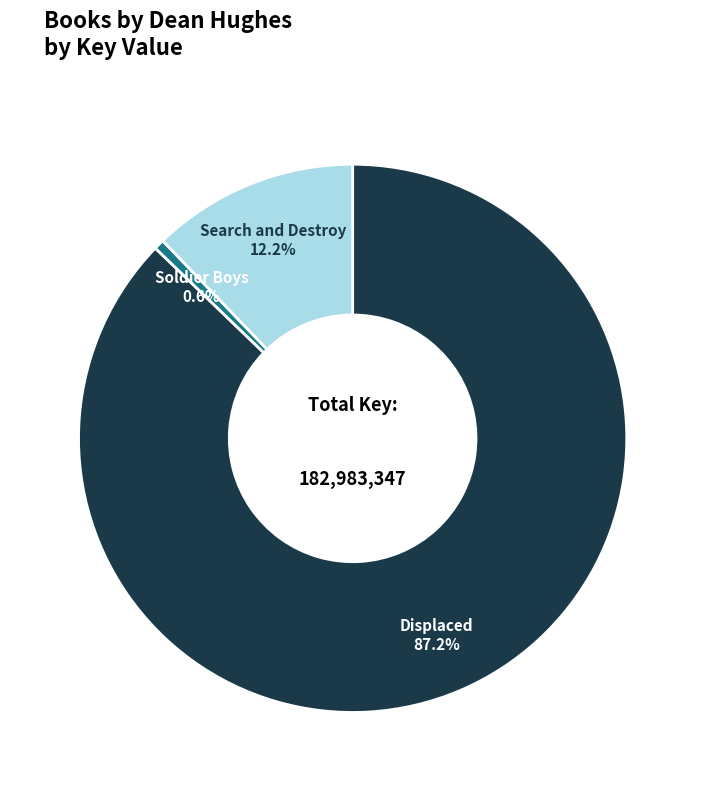

Between Displaced and Search and Destroy, which is larger?

Displaced